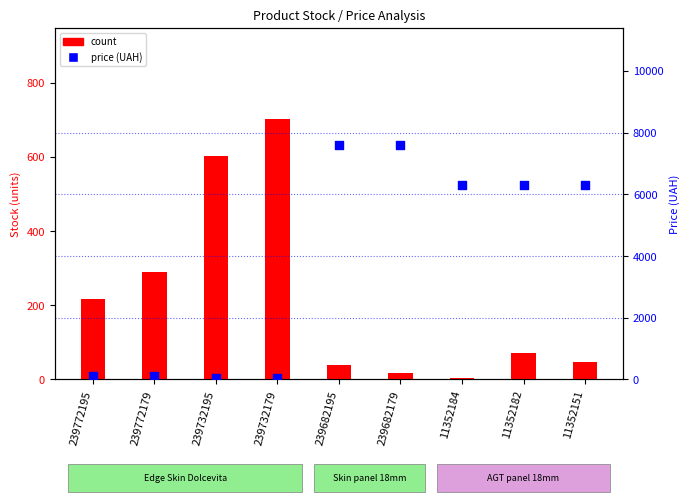

Which series contains the highest Y value?

price (UAH)